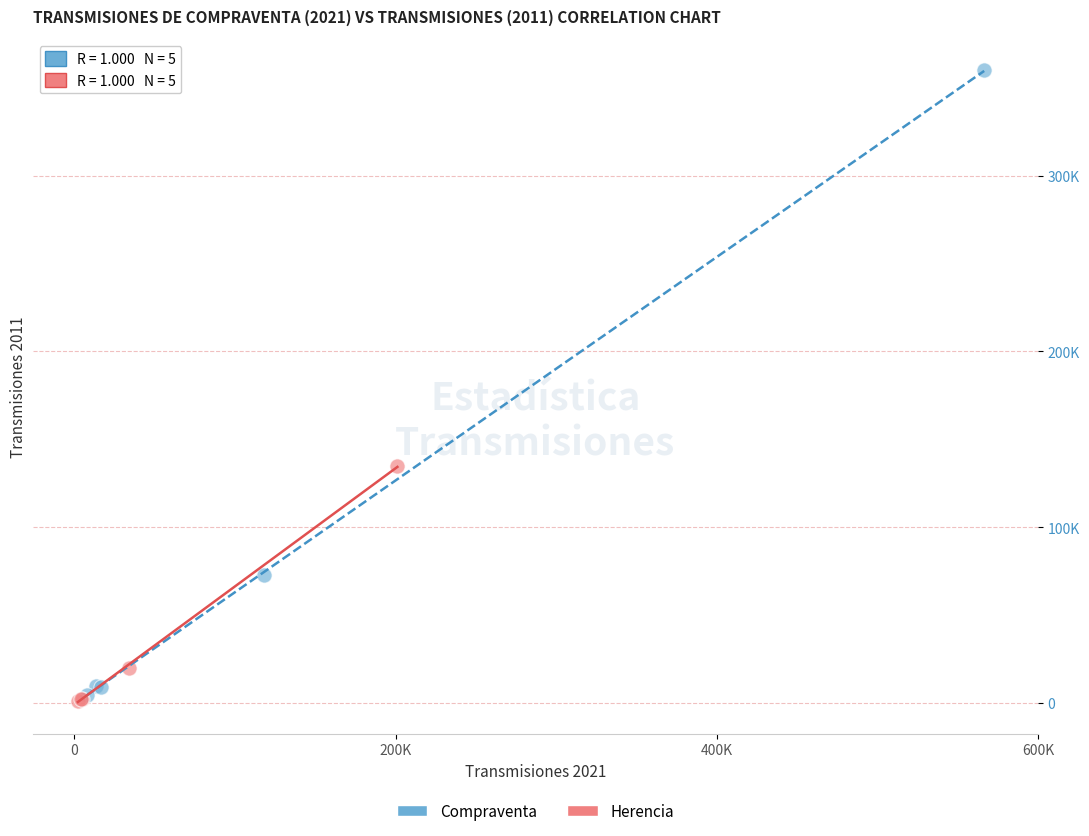

What are all the series names shown in the legend?

Compraventa, Herencia